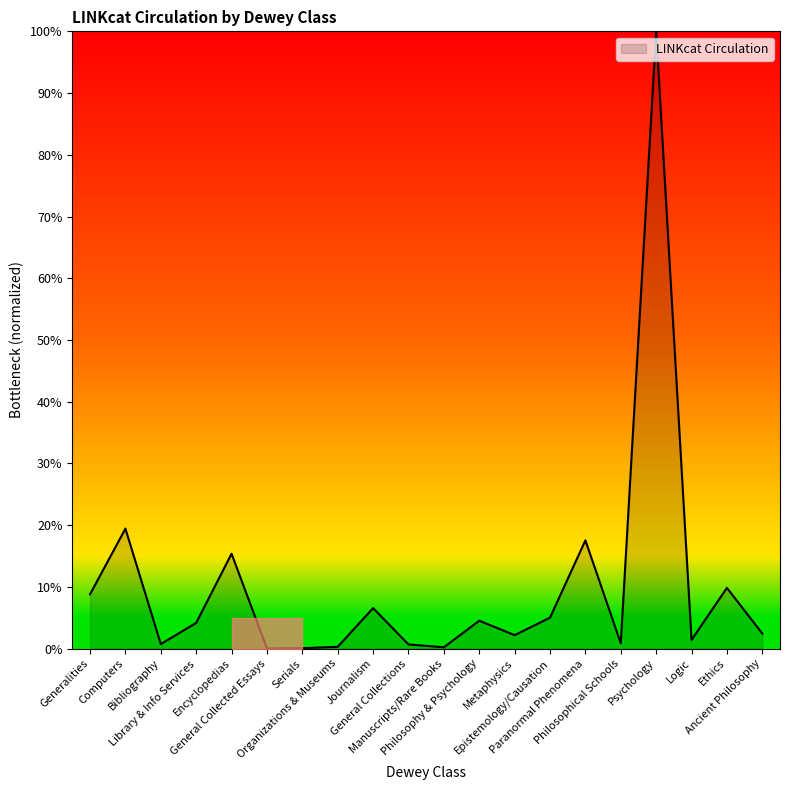

Count the number of categories in the chart.

20